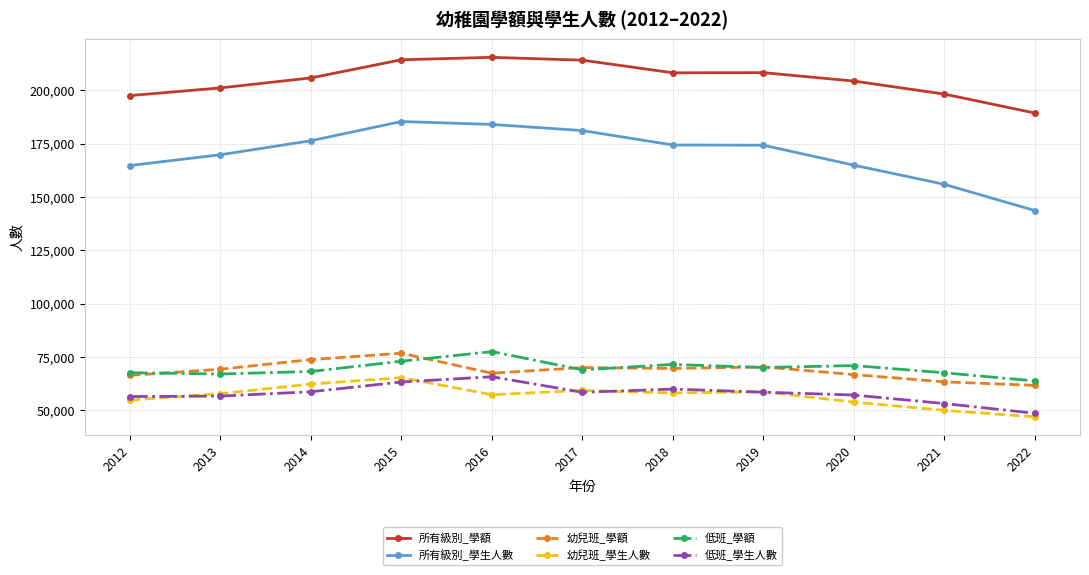

Which category has the lowest value in the 低班_學生人數 series?

2022